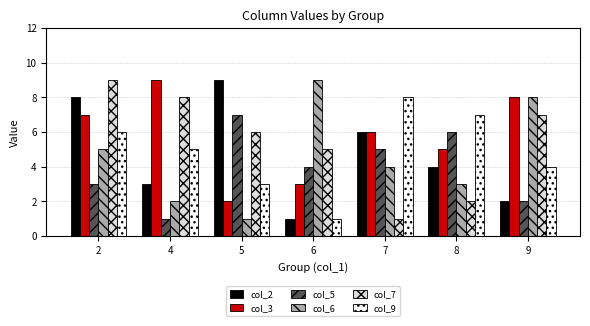

Between 2 and 5, which series saw the biggest shift?

col_3